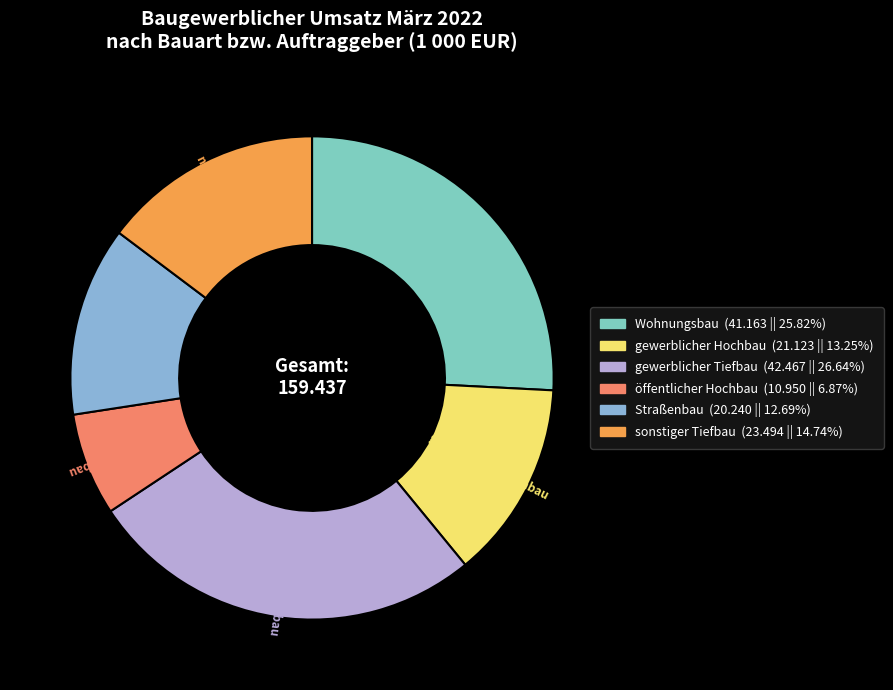

Do sonstiger Tiefbau and gewerblicher Hochbau together represent more than half of the pie?

No